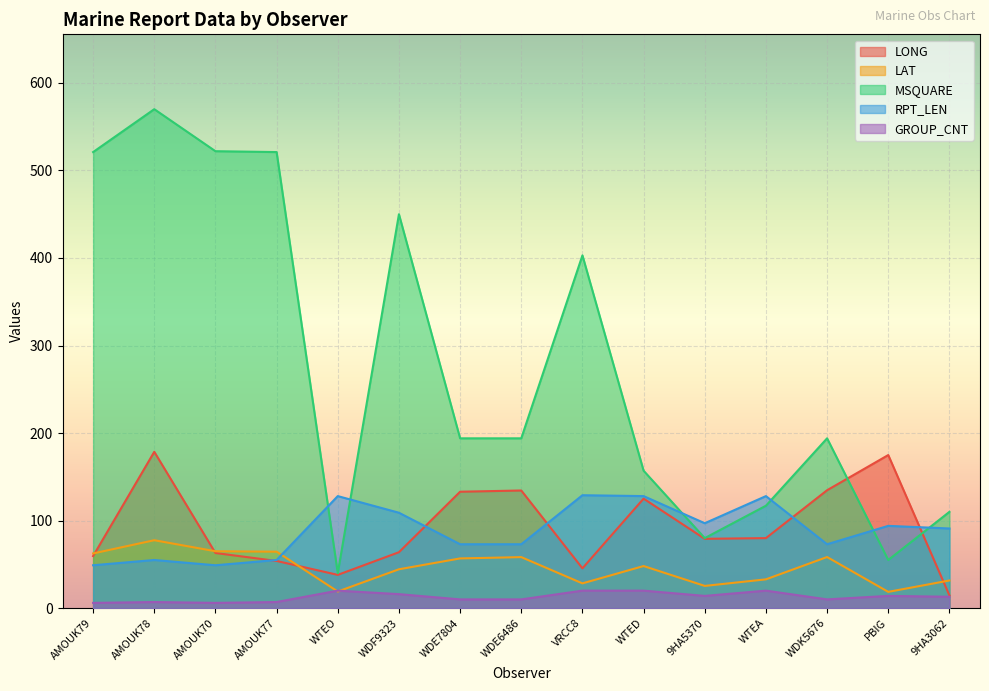

Which label corresponds to the smallest value in the chart?

AMOUK79